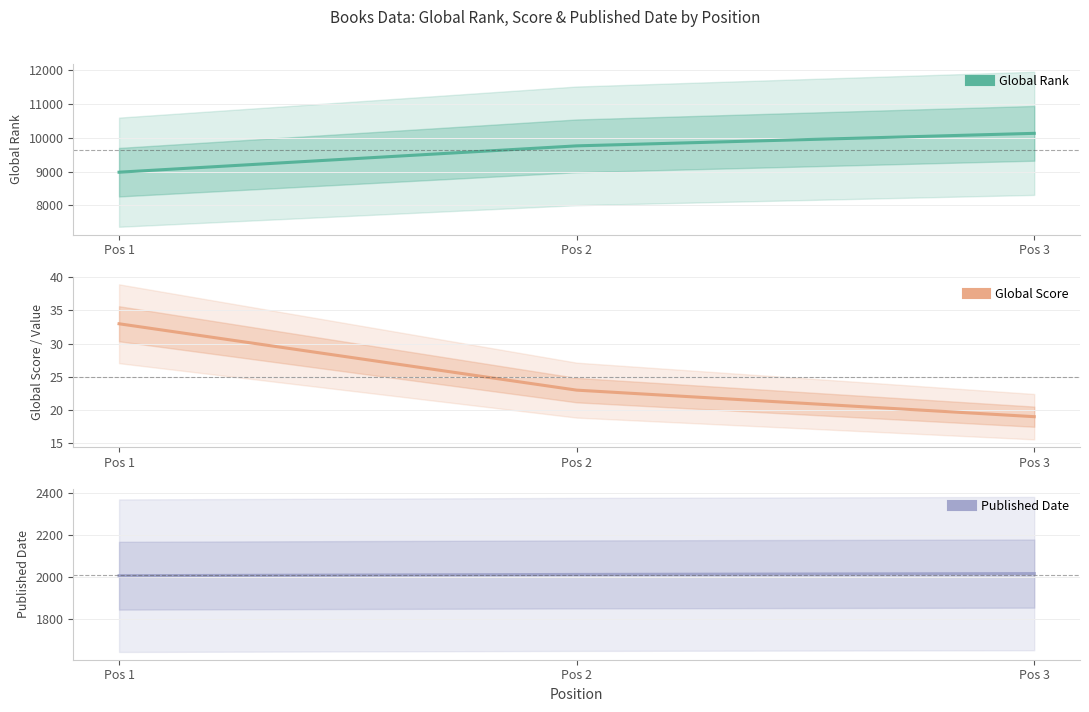

What is the lowest value of the Global Rank series?

8982